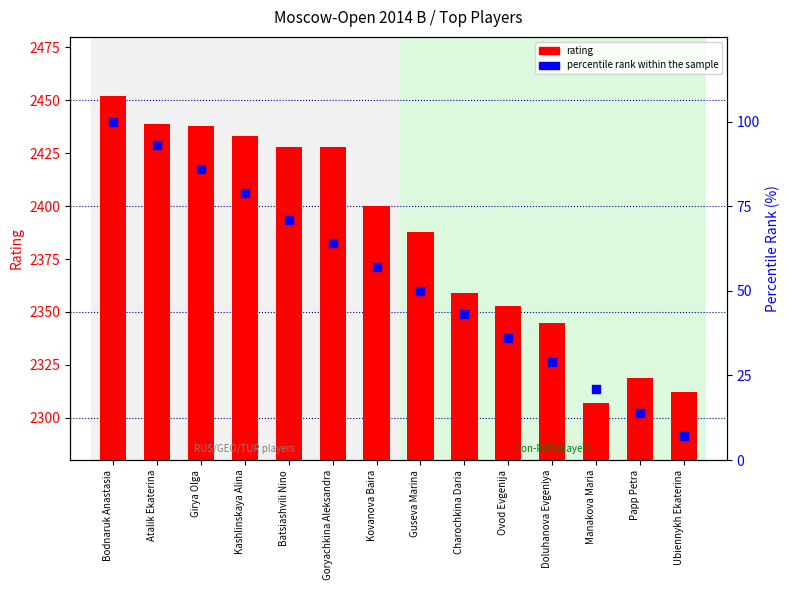

What are all the series names shown in the legend?

rating, percentile rank within the sample